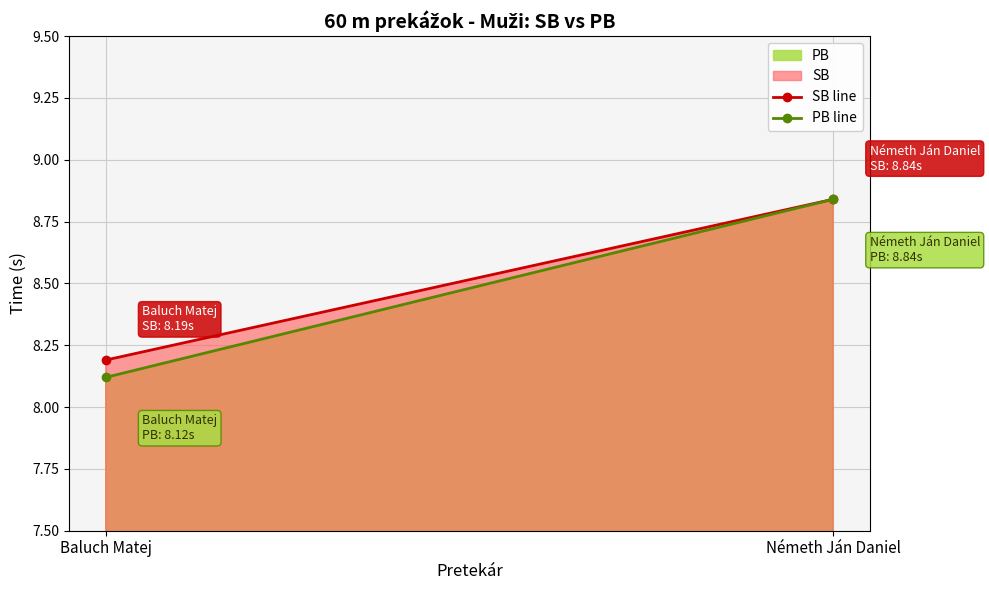

True or false: PB line has a value of 1.8 at Németh Ján Daniel.

False